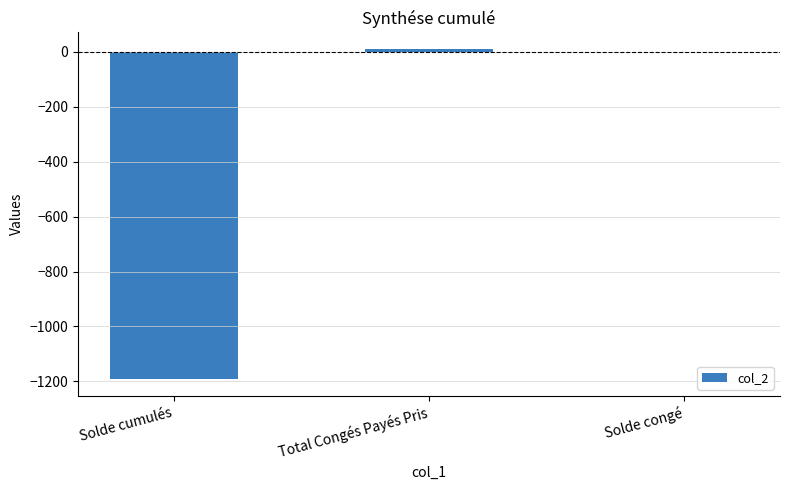

Is it true that the value at Total Congés Payés Pris is 9.5?

True